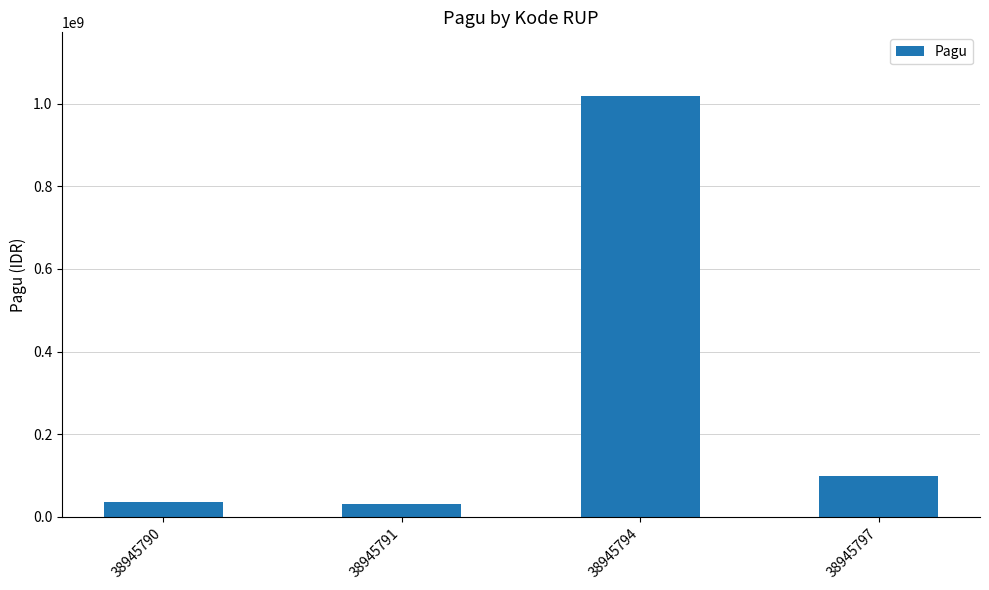

Reading left to right, list all the values displayed in this chart.

38945790=36000000	38945791=30000000	38945794=1020000000	38945797=100000000